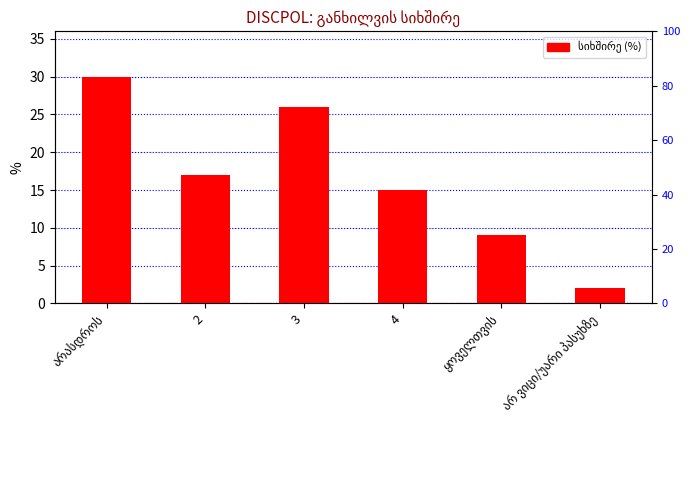

Read the value at ყოველთვის.

9